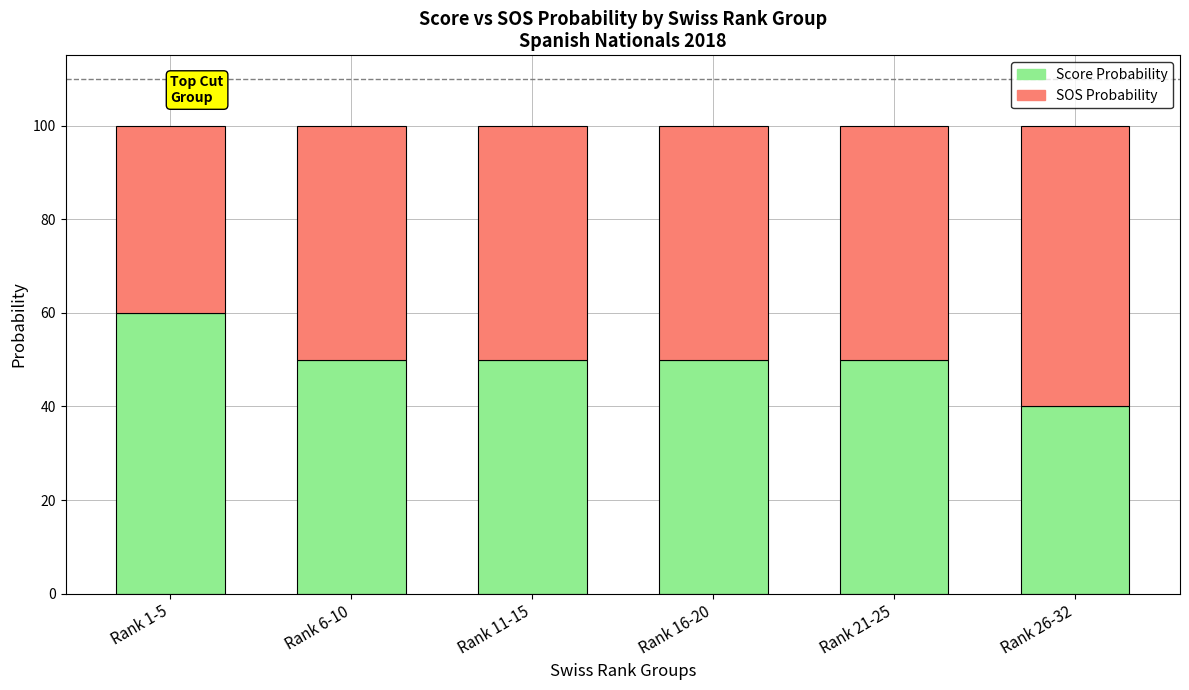

What is the minimum value for Score Probability?

40